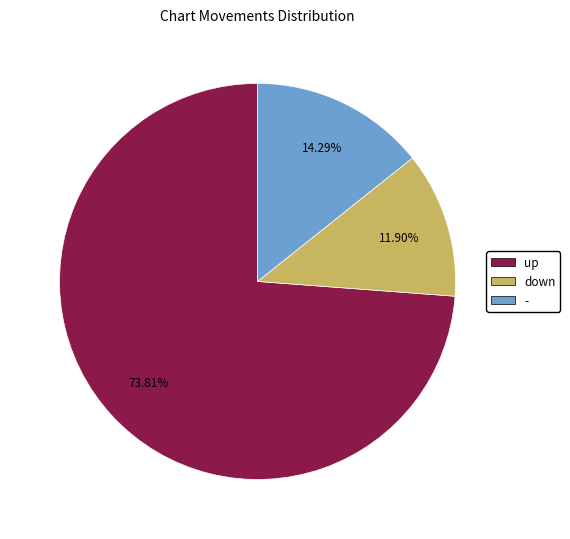

Is down the majority of the pie?

No